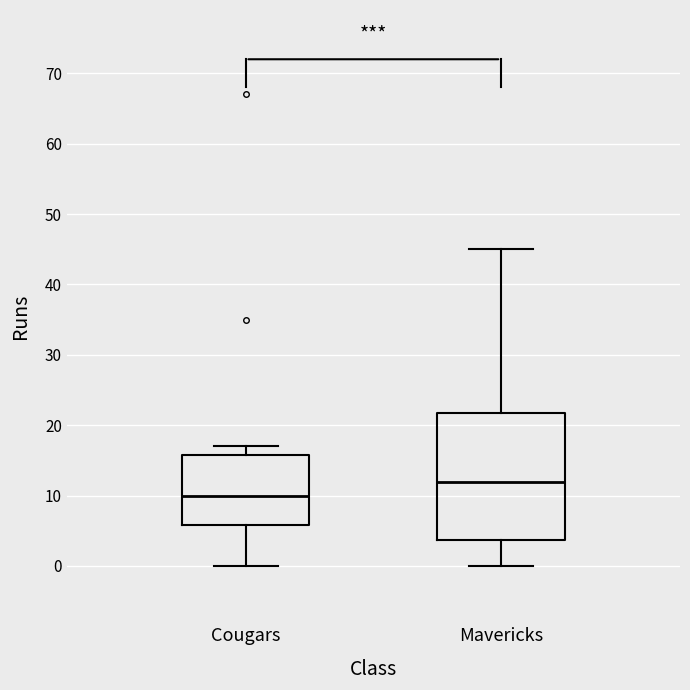

Which box's median line is the lowest?

Cougars